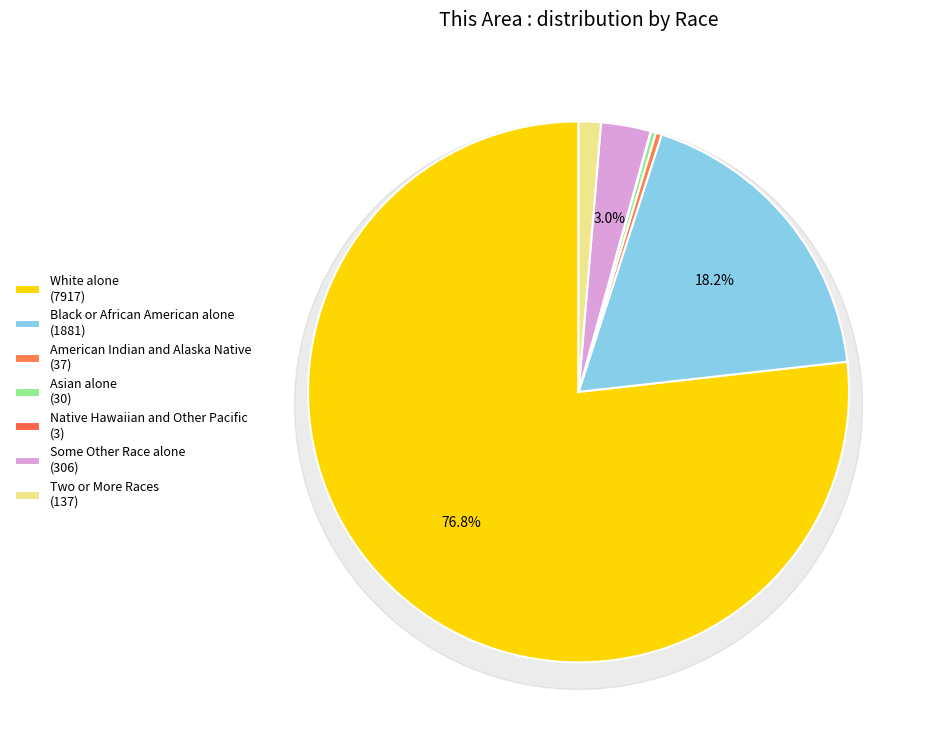

To the nearest percent, what is the average slice percentage?

14%